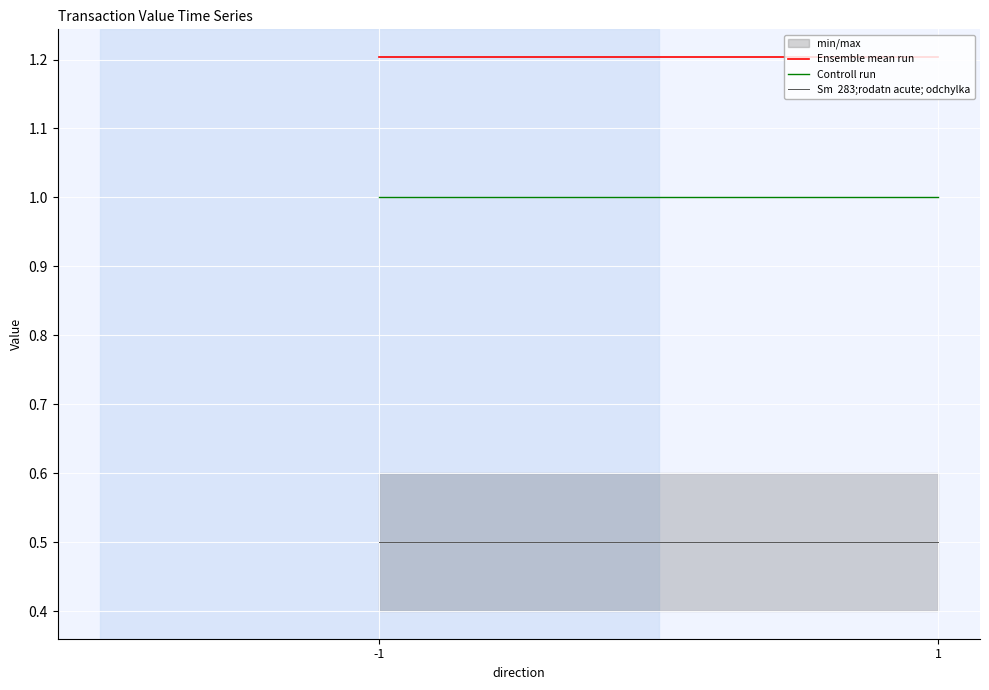

Which series has the largest range (max minus min)?

Ensemble mean run